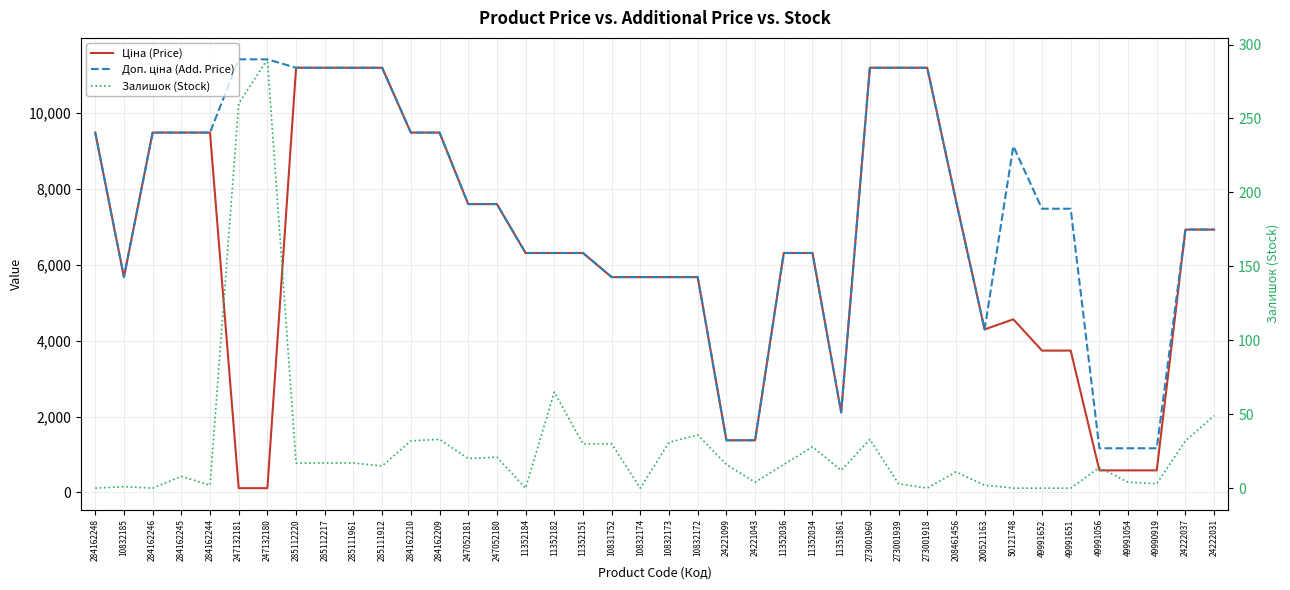

Between which two adjacent categories do Доп. ціна (Add. Price) and Ціна (Price) first intersect?

200521163 and 50121748